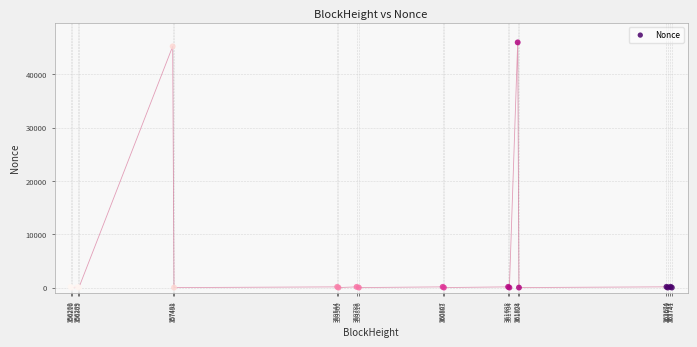

What Y value in the scatter plot is closest to 22997?

45244